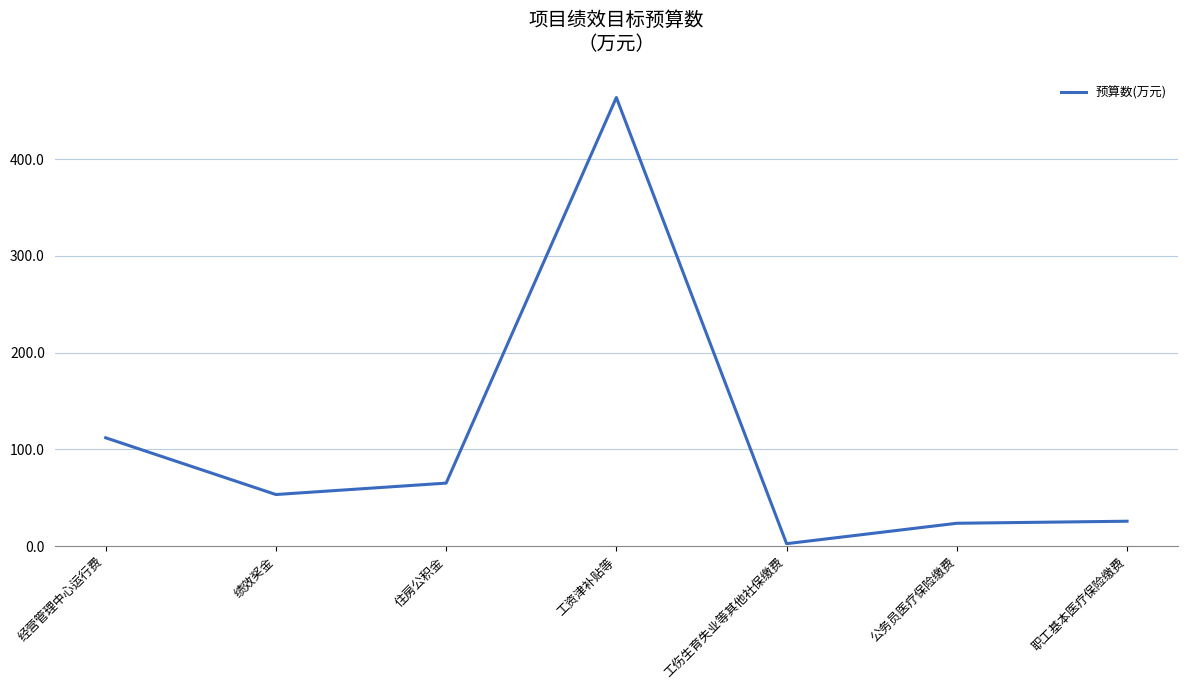

At which category does the data reach its first local peak?

工资津补贴等